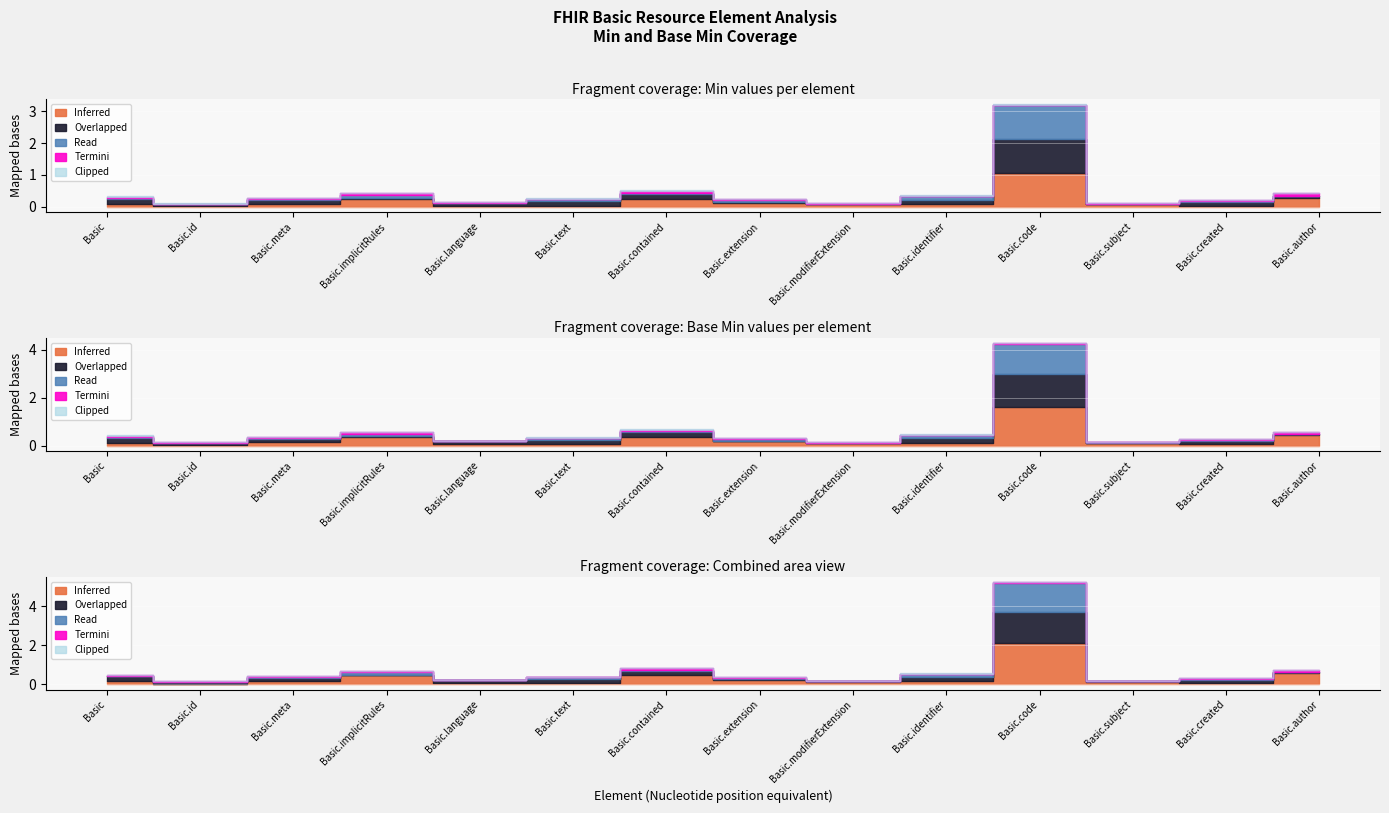

Is it true that Min equals 0 at Basic.id?

True